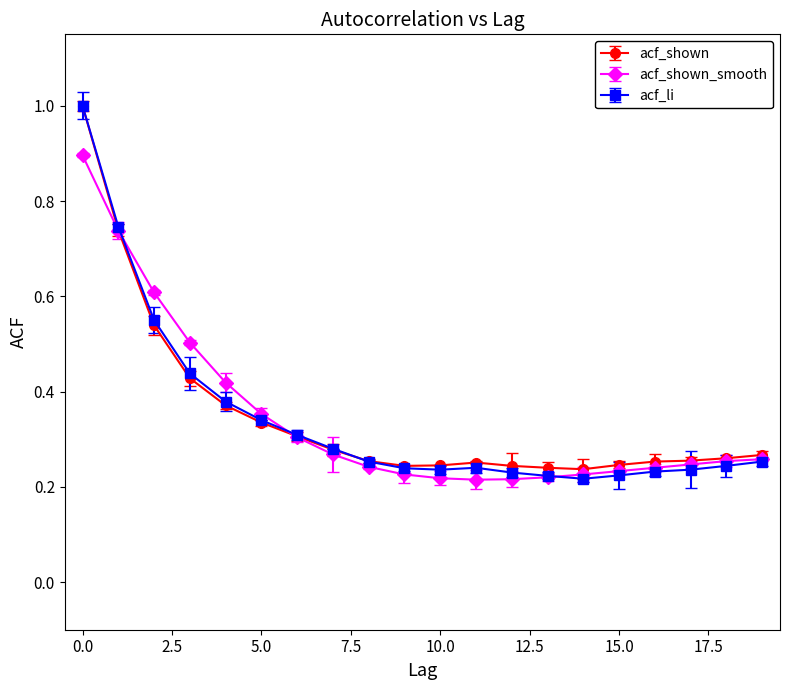

What are all the series names shown in the legend?

acf_shown, acf_shown_smooth, acf_li